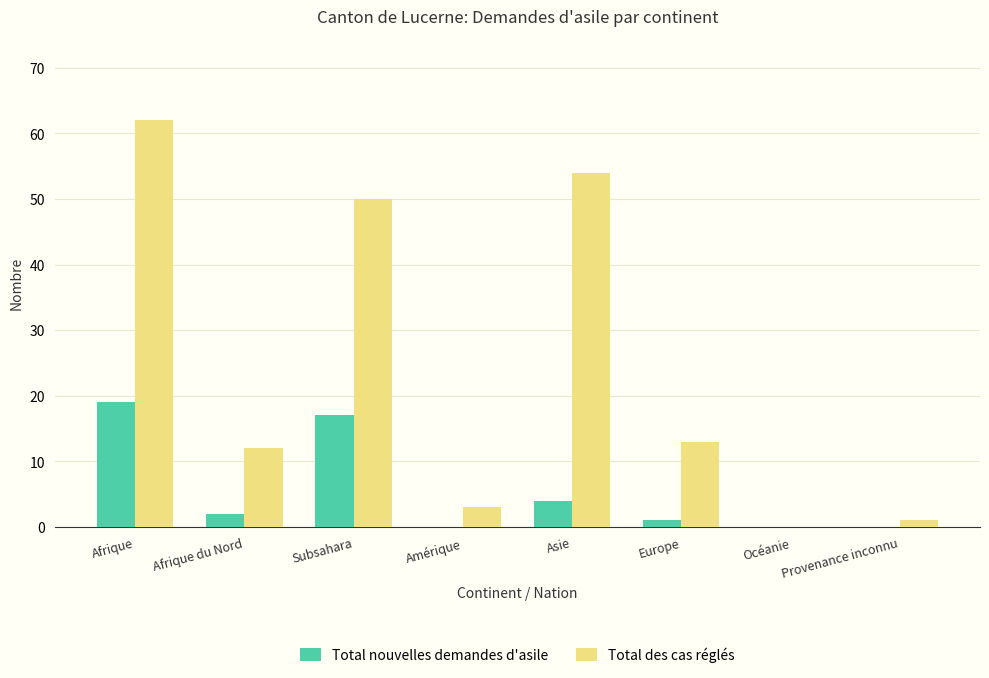

Where does the Total nouvelles demandes d'asile series first go above 2?

Afrique